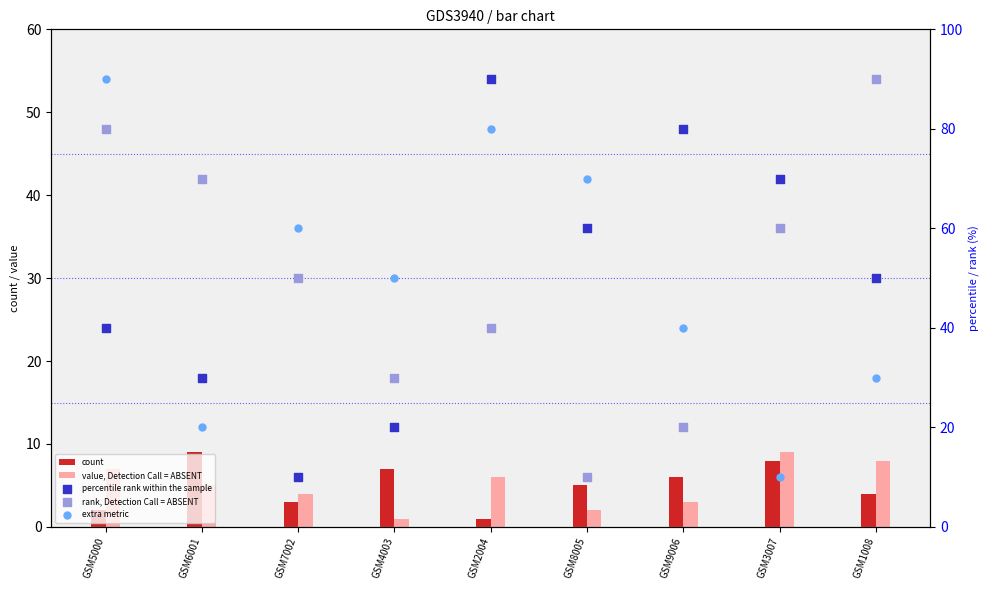

Is the value of col_9 at GSM4003 greater than the value of col_8 at GSM8005?

Yes